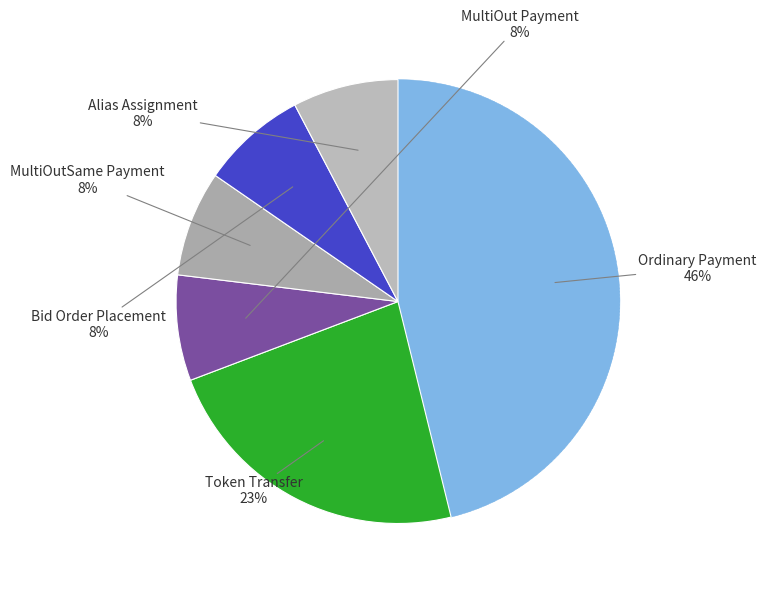

To the nearest percent, what is the difference between the largest and smallest slice percentages?

38%